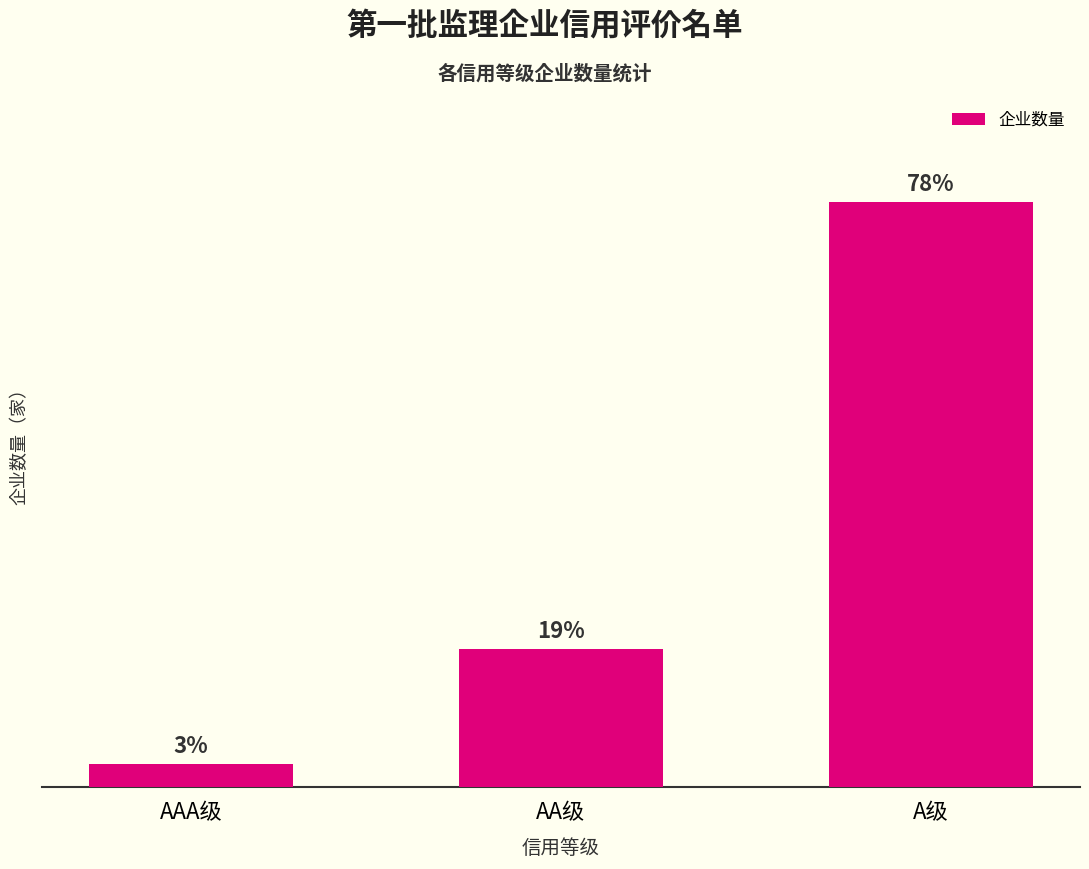

What position from the left is A级?

3